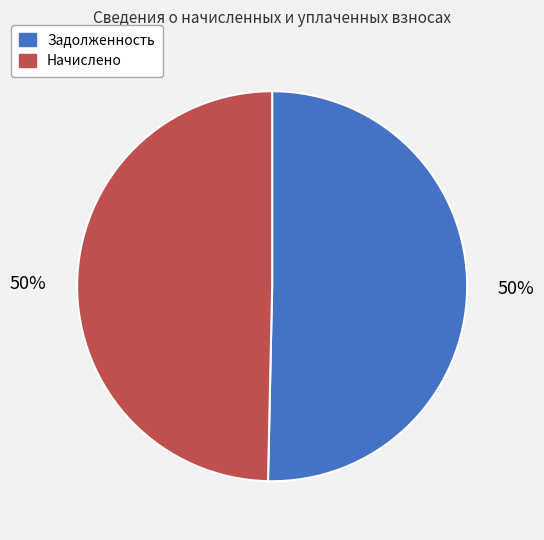

Is the sum of Задолженность and Начислено greater than half?

Yes